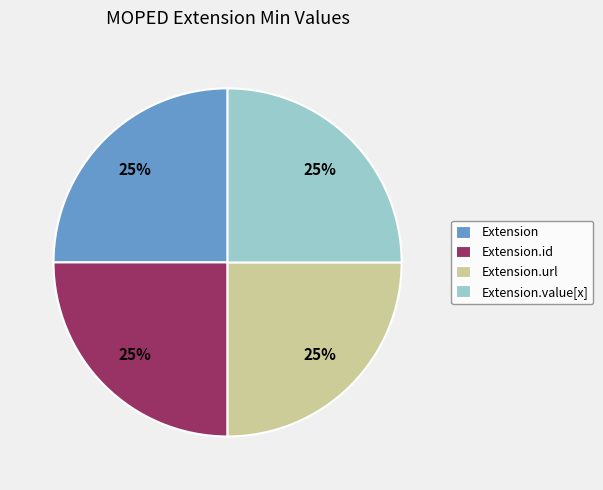

How many segments does this pie chart have?

4